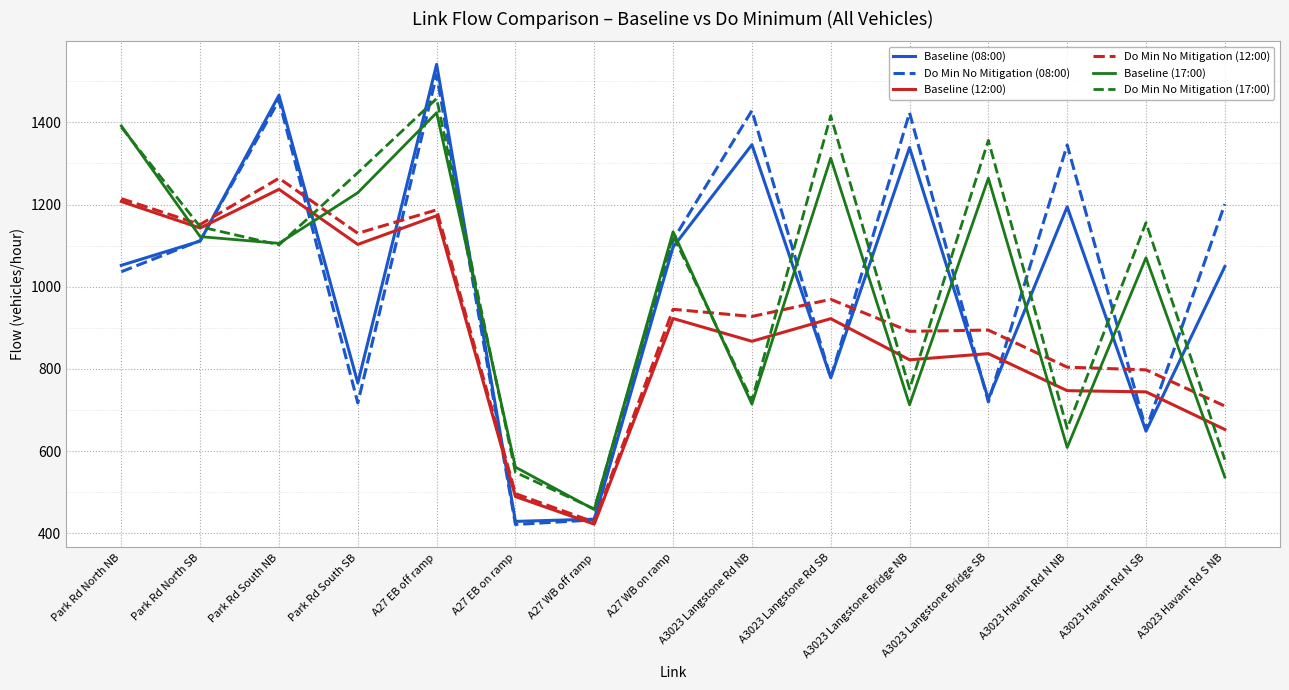

How many values in the Do Min No Mitigation (08:00) series are below 1112?

7